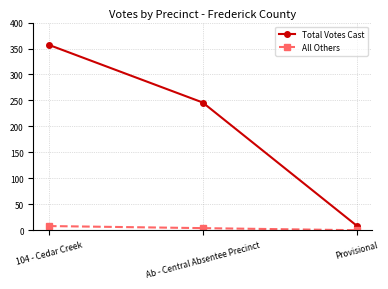

Which series has the widest spread of values?

Total Votes Cast